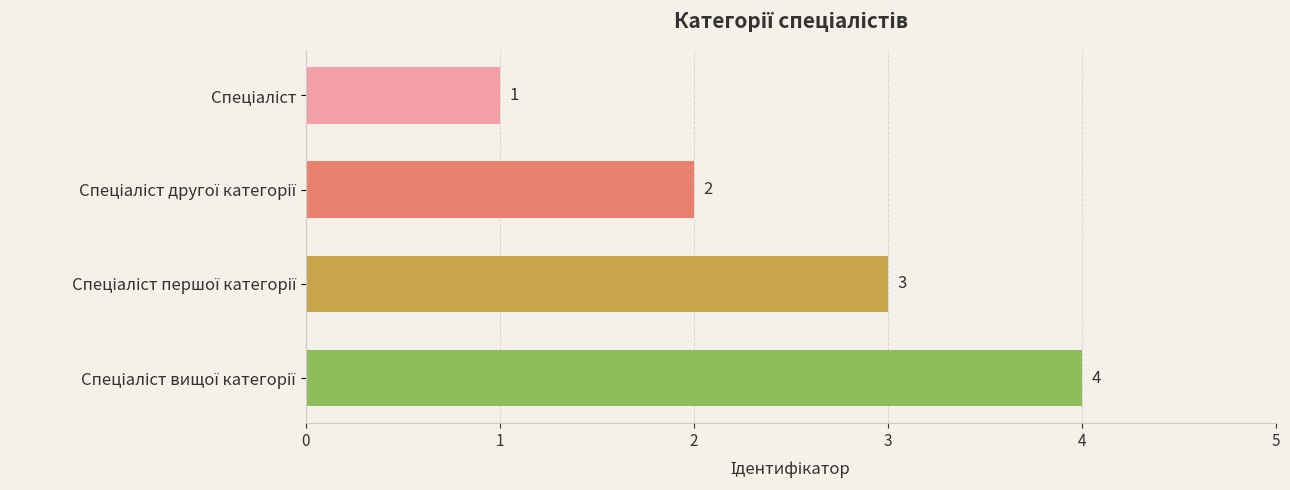

Count the values in the range 2 to 4.

3